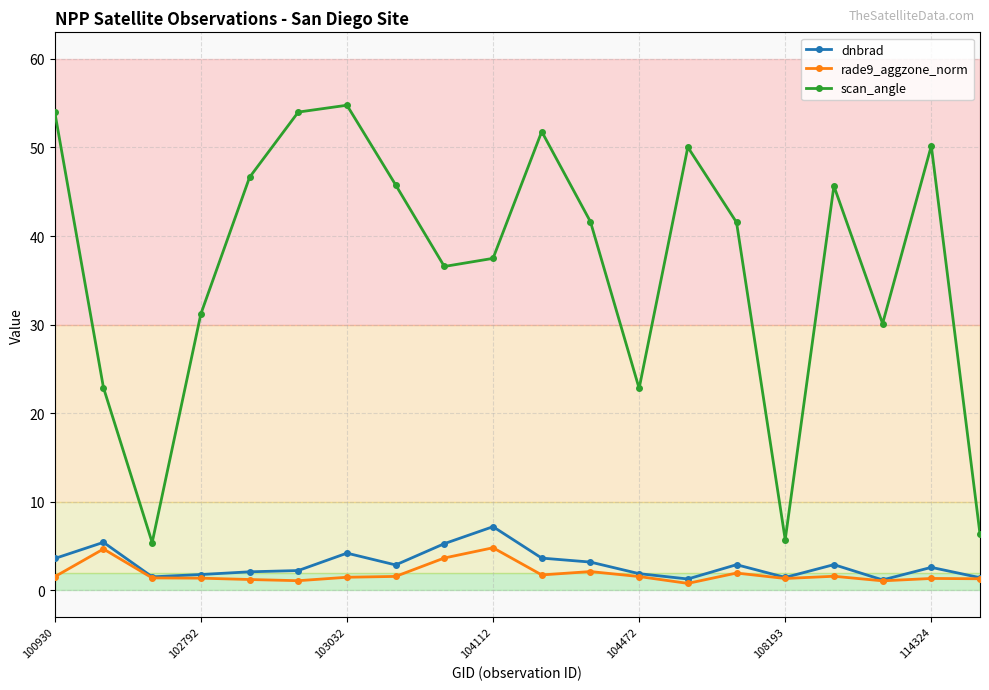

Rank the series by their maximum value, from highest to lowest.

scan_angle, dnbrad, rade9_aggzone_norm